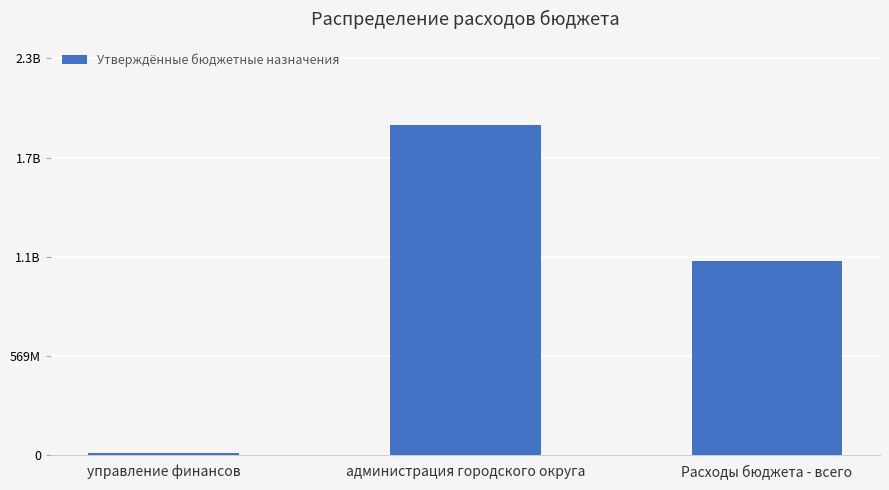

What is the difference between the maximum and minimum values?

1881661826.4